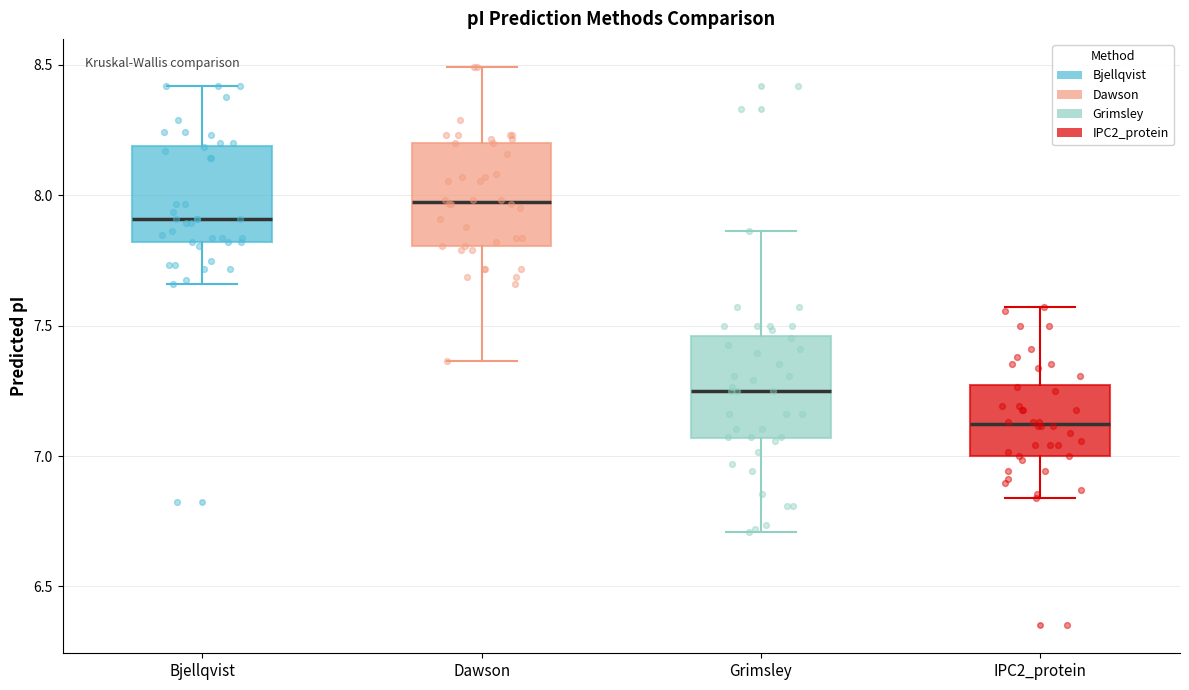

Reading left to right, transcribe this box plot: for each box, give where its median line is, the range the box spans, and where its two whiskers end, as read against the y-axis. The values are not printed on the chart, so give them approximately, as read against the axis.

Bjellqvist: median 7.90, box 7.80 to 8.20, whiskers 7.65 to 8.40
Dawson: median 7.95, box 7.80 to 8.20, whiskers 7.35 to 8.50
Grimsley: median 7.25, box 7.05 to 7.45, whiskers 6.70 to 7.85
IPC2_protein: median 7.10, box 7.00 to 7.25, whiskers 6.85 to 7.55